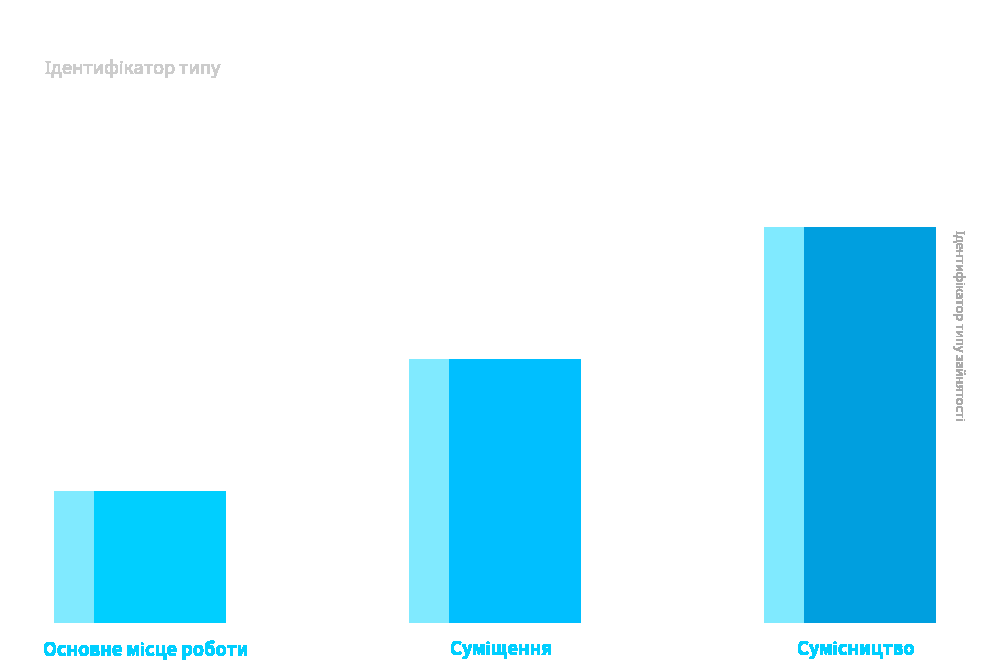

Is it true that the value at Сумісництво is 3?

True